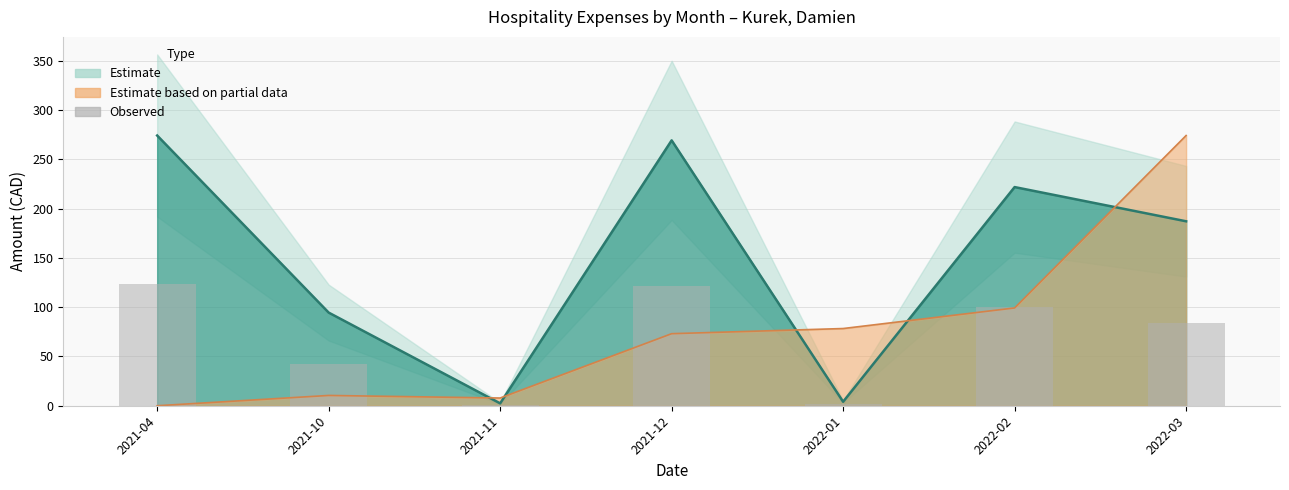

Reading right to left, what are all the values shown in this chart?

2022-03=84.2	2022-02=99.8	2022-01=1.8	2021-12=121.1	2021-11=1.1	2021-10=42.5	2021-04=123.4